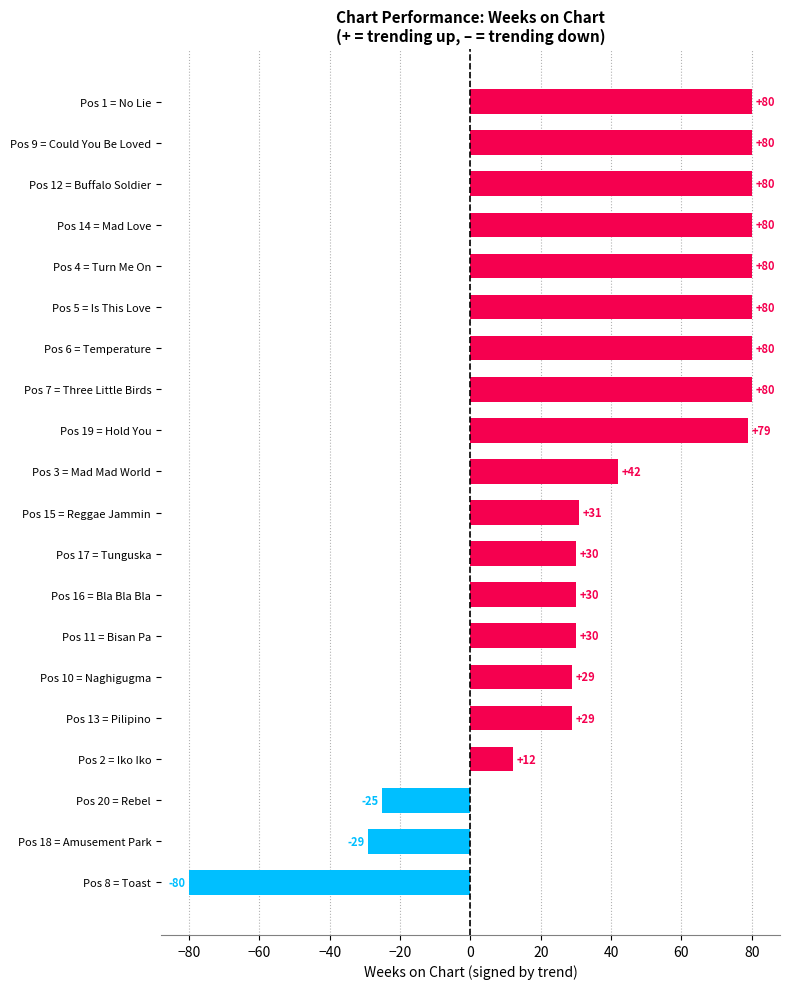

The value at Pos 2 = Iko Iko is 6. True or false?

False